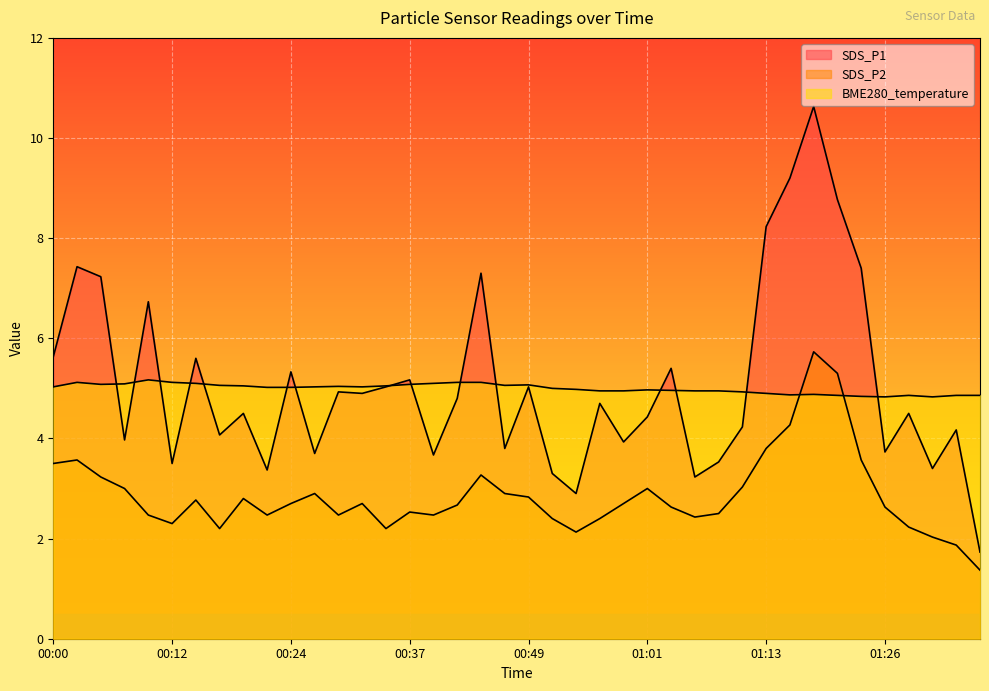

What is the approximate value of SDS_P2 at 01:06?

2.4